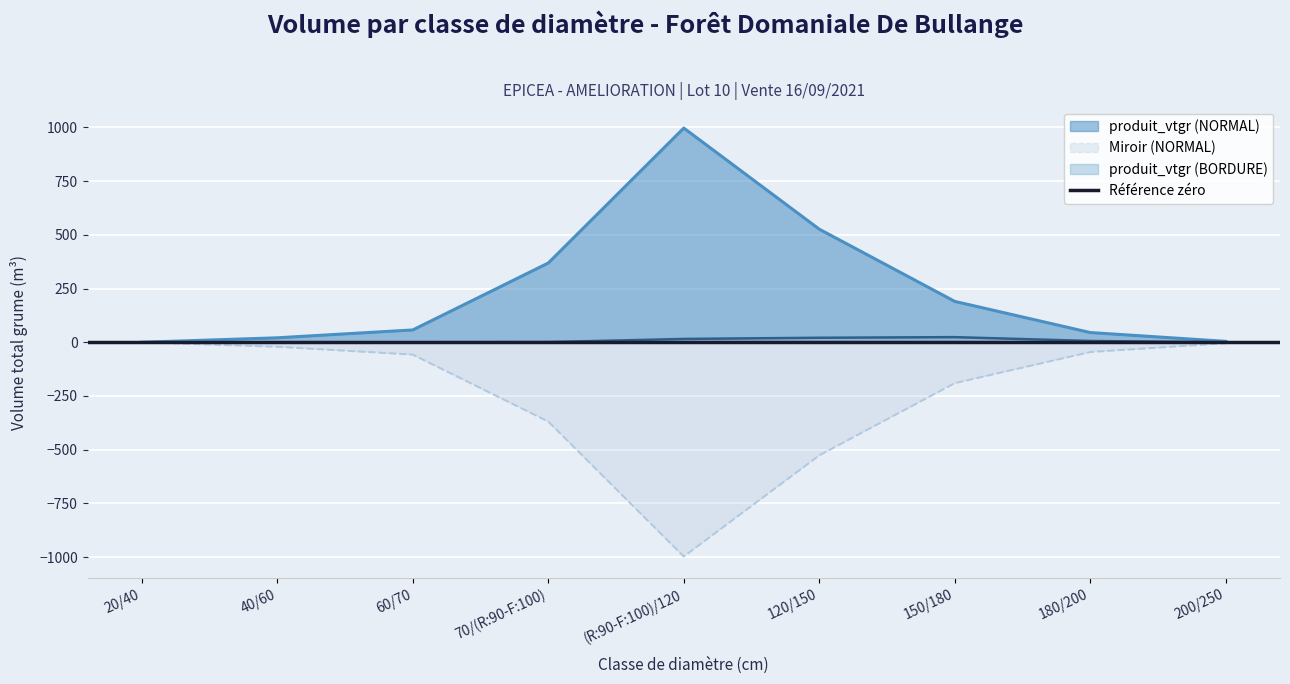

In produit_vtgr (NORMAL), how many points are higher than both neighbors (excluding endpoints)?

1